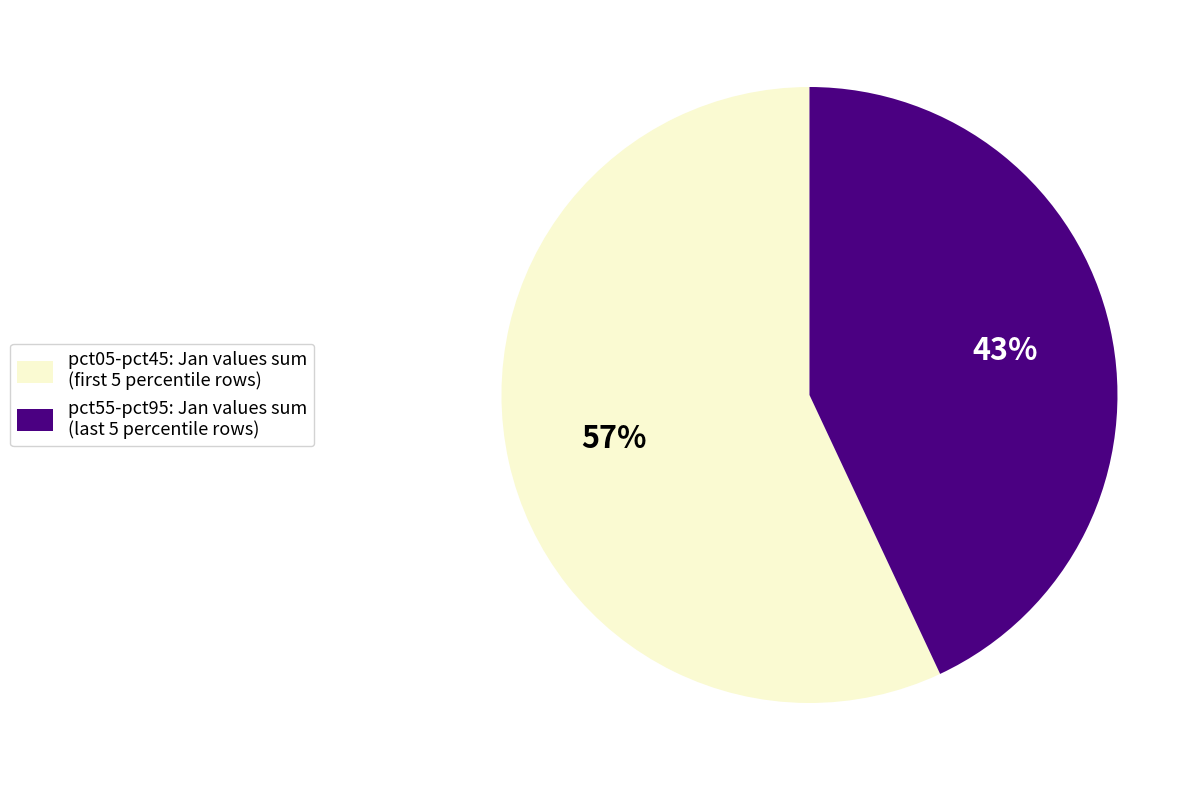

Does any single category account for the majority?

Yes